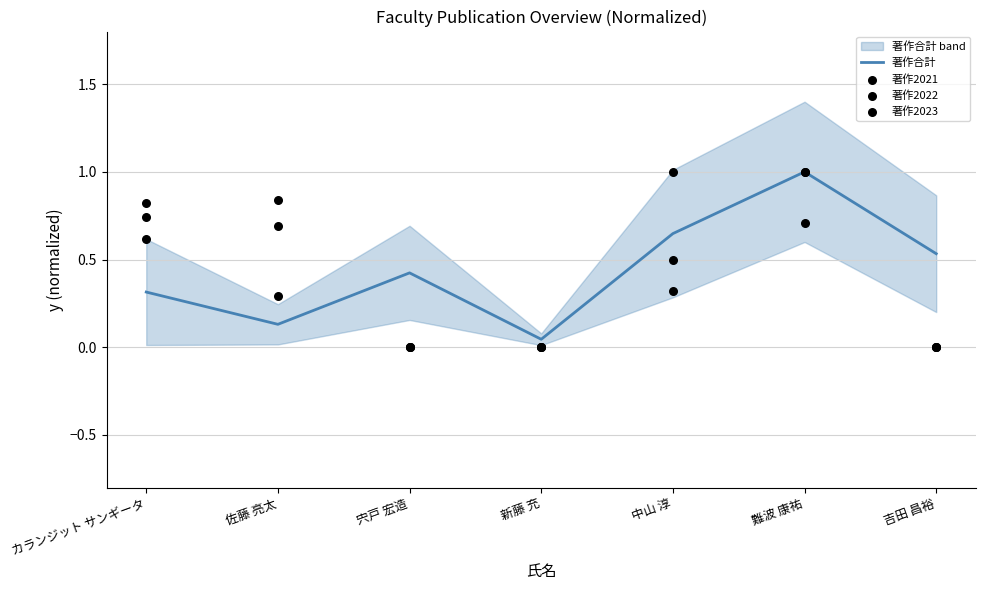

What is the total value across all series at 吉田 昌裕?

0.5